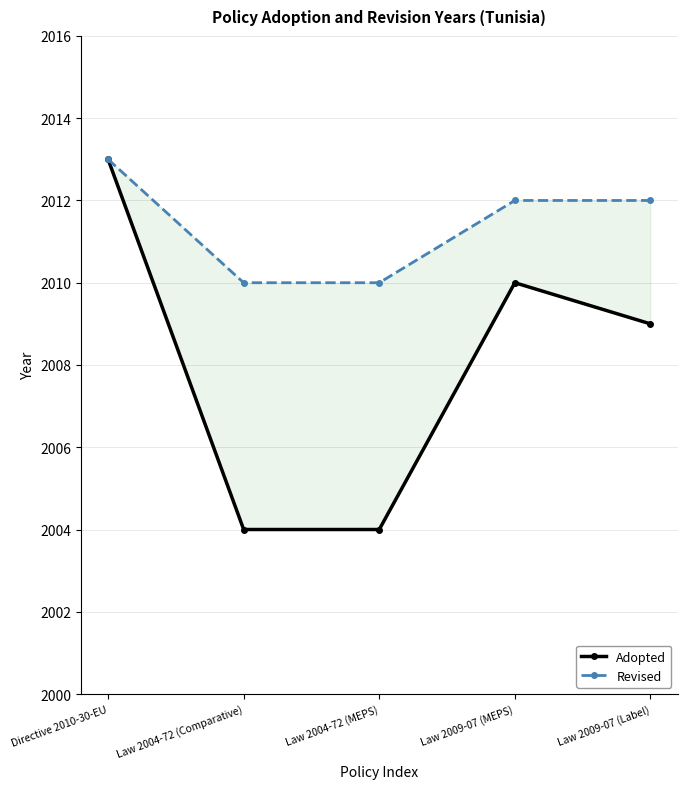

Reading left to right, what are all the values shown in this chart?

Adopted: 2013	2004	2004	2010	2009
Revised: 2013	2010	2010	2012	2012